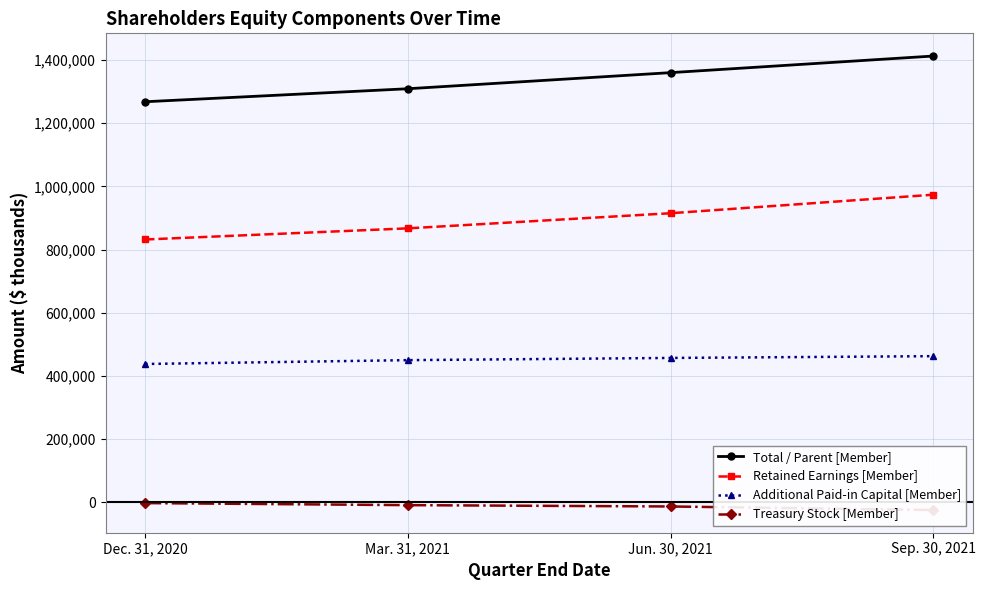

What position from the right is Sep. 30, 2021?

1